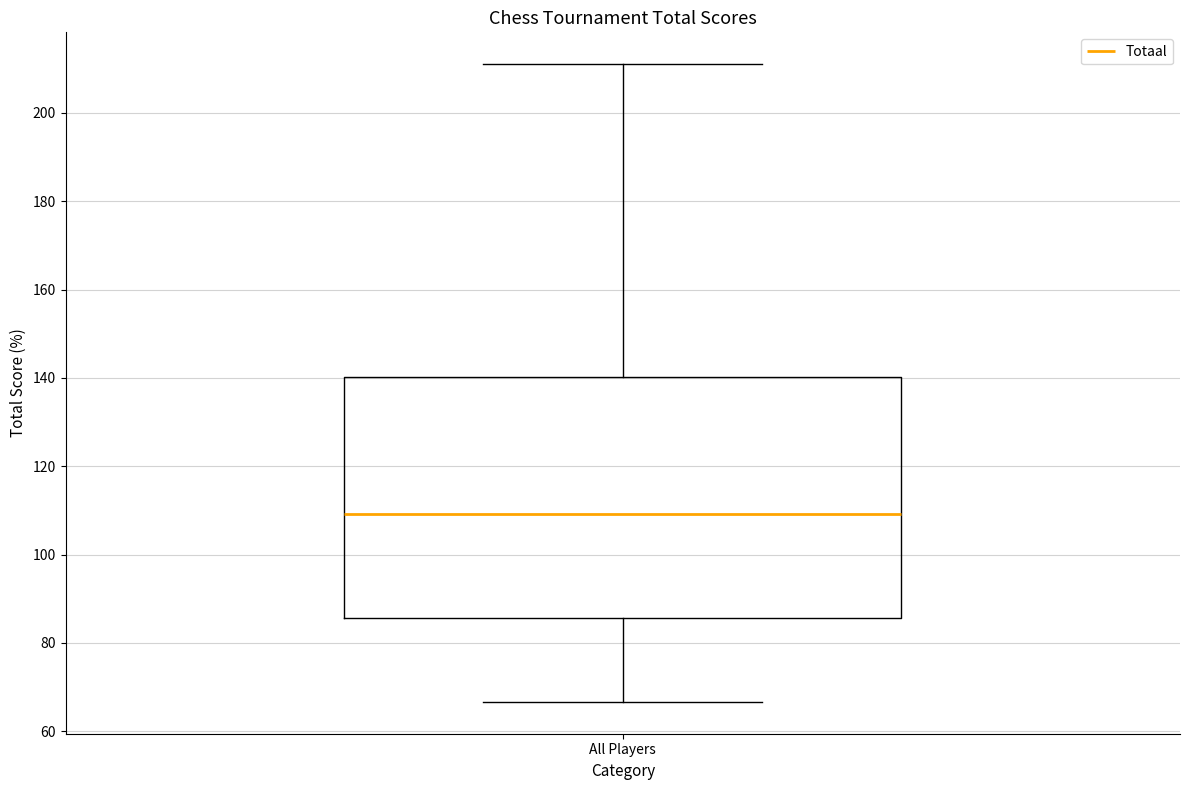

Where does the lower whisker of the box for All Players end on the y-axis? The values are not printed on the chart, so give them approximately, as read against the axis.

66